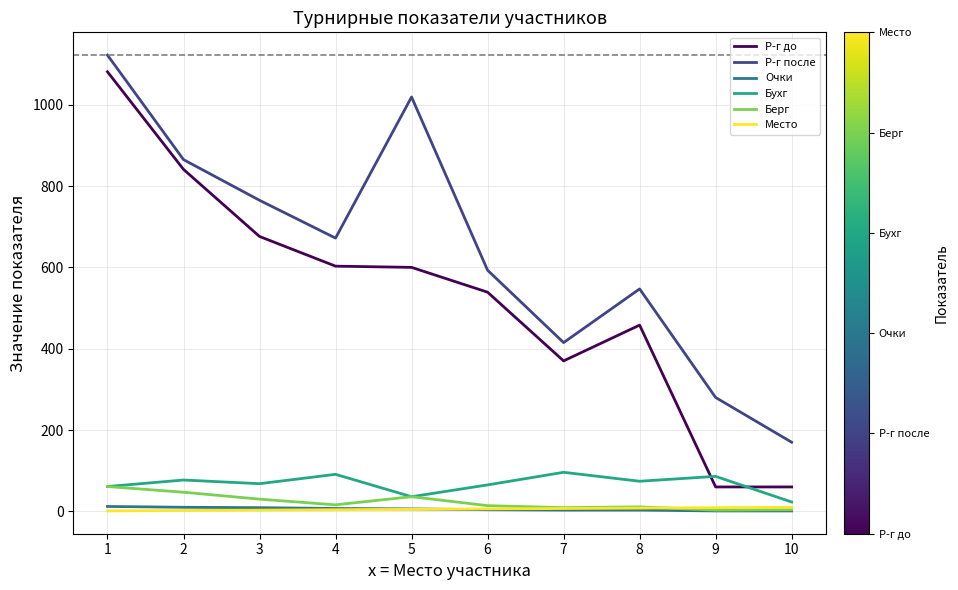

Between 2 and 9, which series saw the biggest shift?

Р-г до